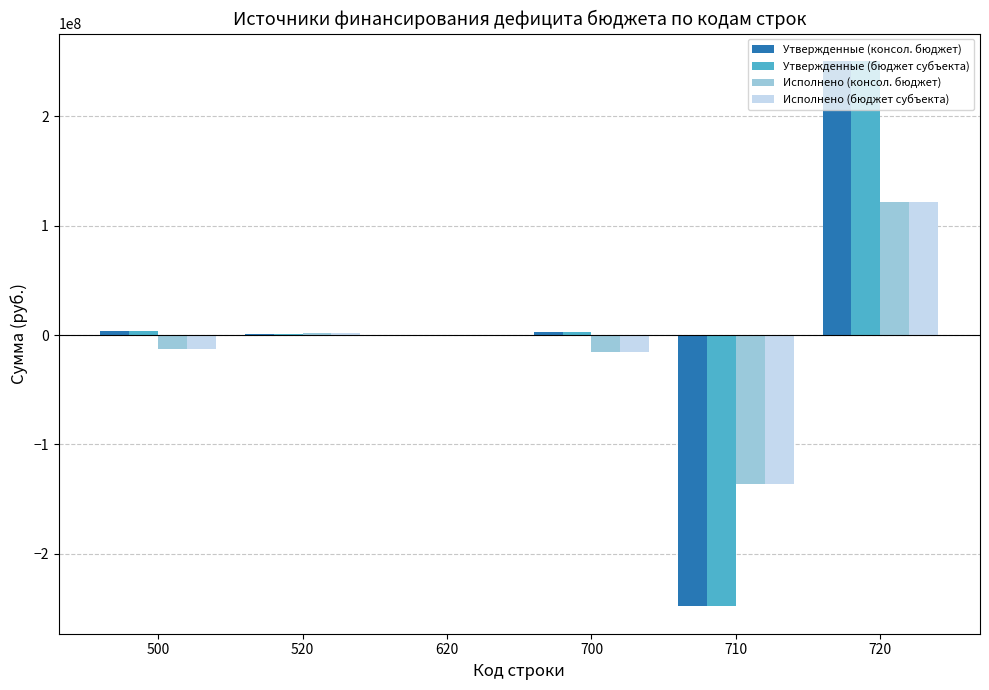

What is the maximum value shown in the chart?

250627160.7